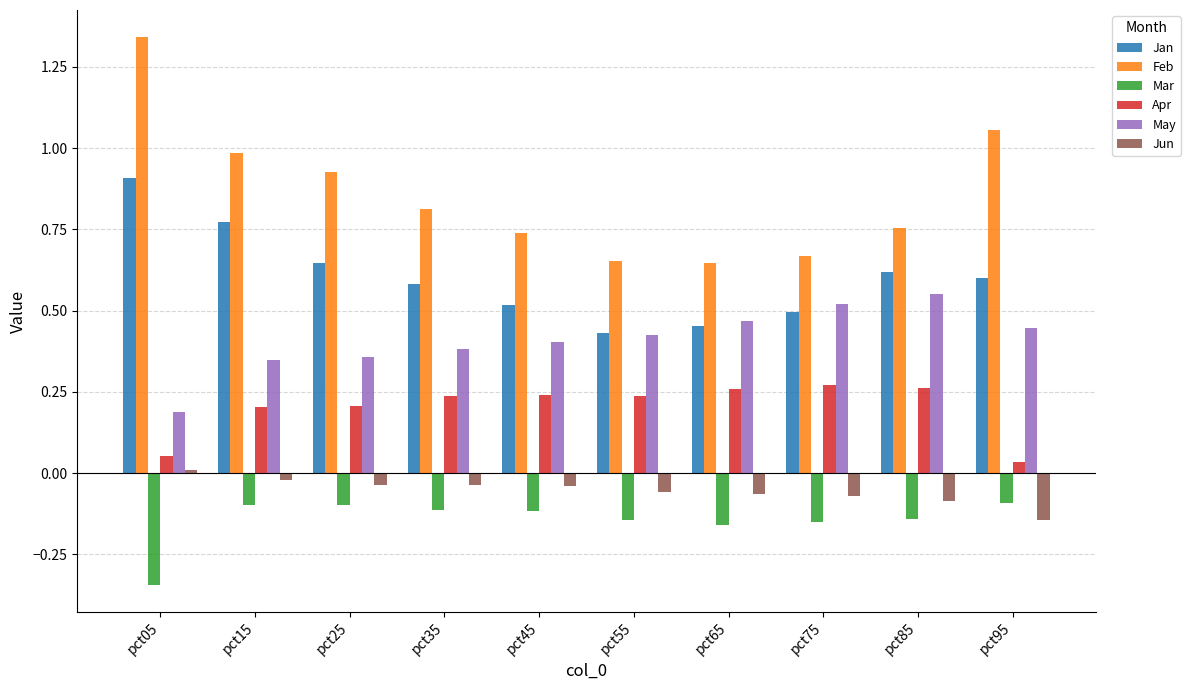

Between pct05 and pct35, which series saw the biggest shift?

Feb